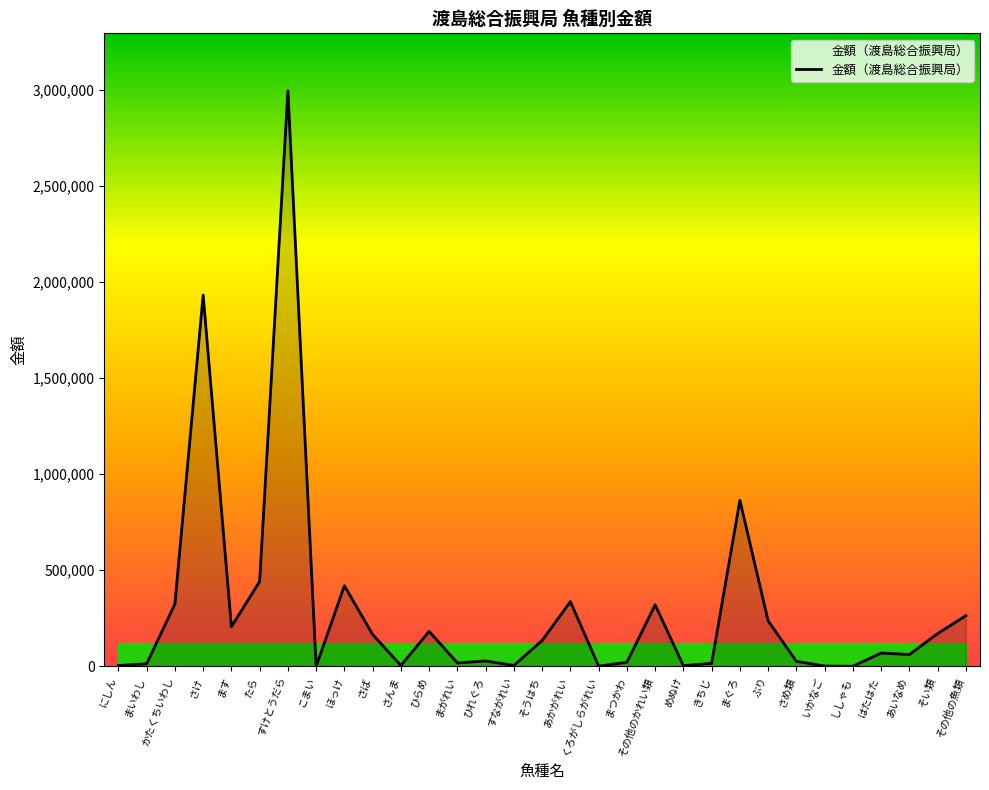

What is the difference between the maximum and minimum values?

2996918